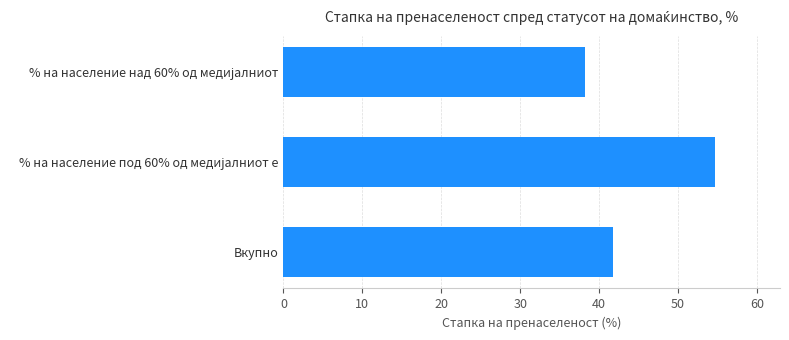

Reading top to bottom, what are all the values shown in this chart?

38.2	54.7	41.8